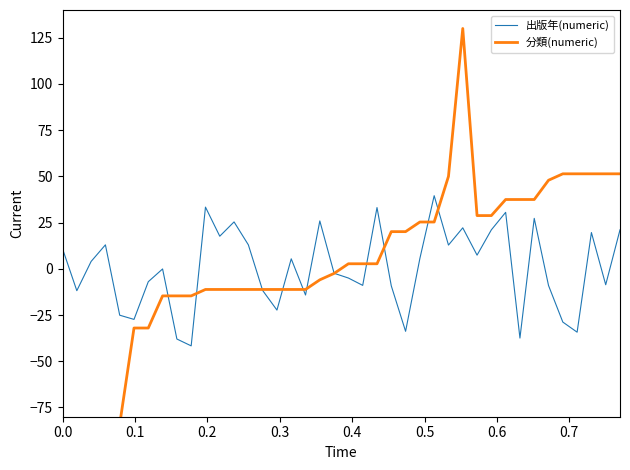

What is the average value of the 分類(numeric) series?

3.2